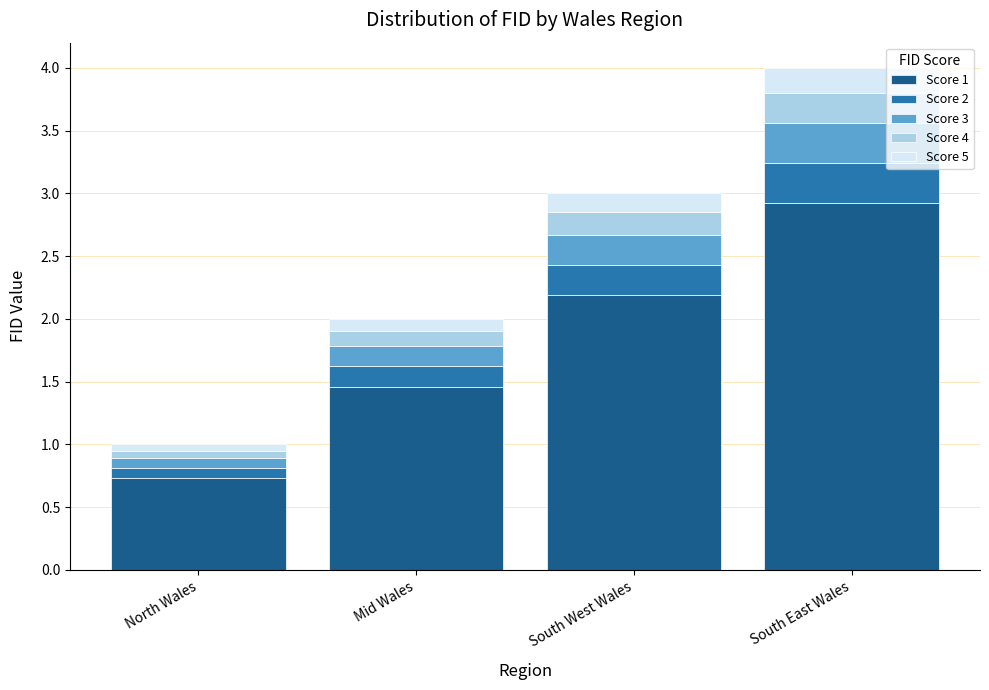

Where is Score 1 nearest to the value 1?

North Wales